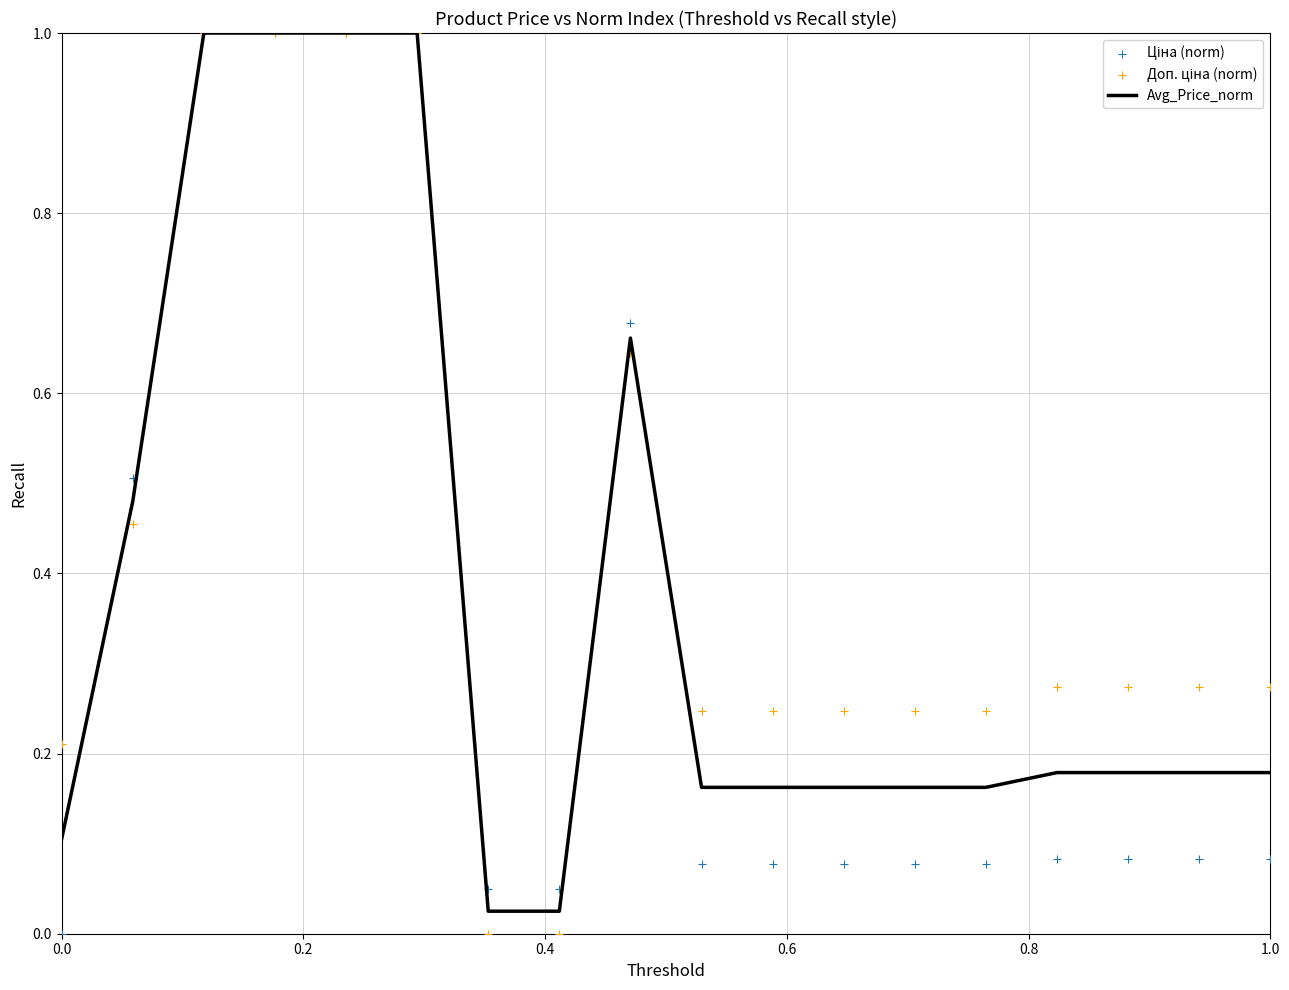

What are all the series names shown in the legend?

Avg_Price_norm, Ціна (norm), Доп. ціна (norm)